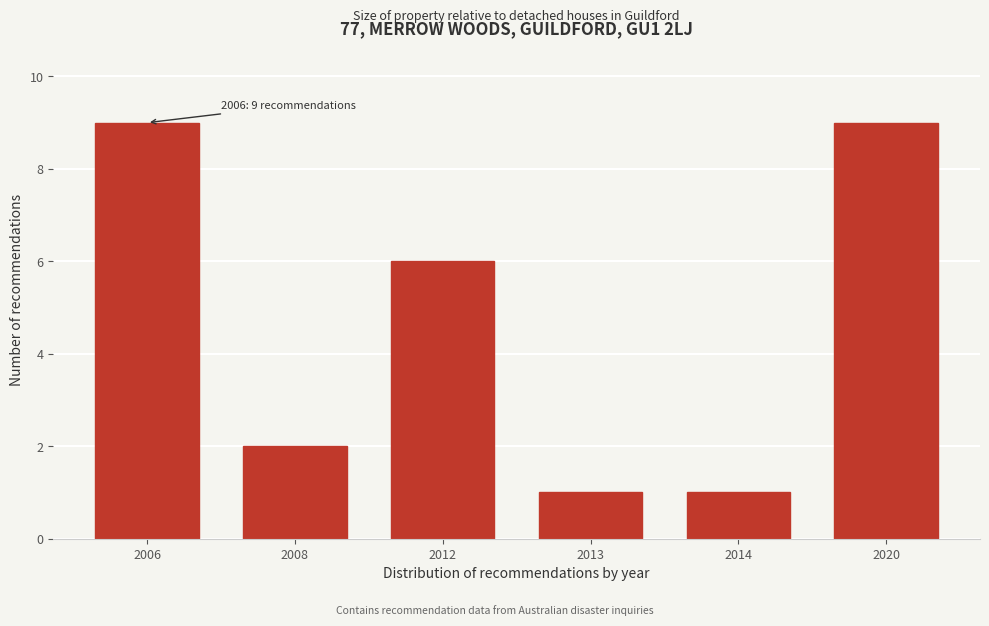

Reading left to right, transcribe all the data shown in this chart.

2006=9	2008=2	2012=6	2013=1	2014=1	2020=9